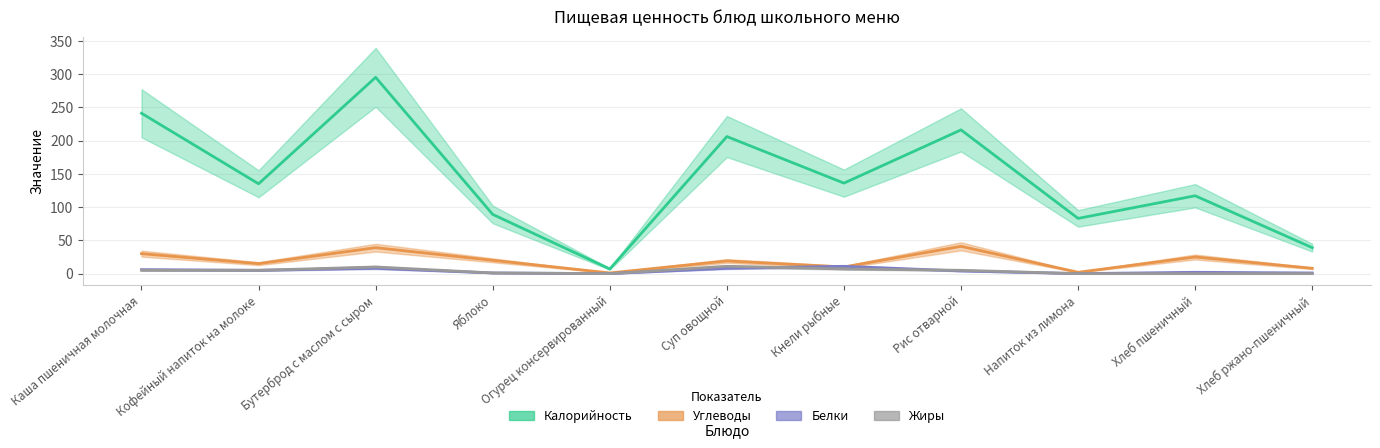

The value of Жиры at Каша пшеничная молочная is 5. True or false?

True